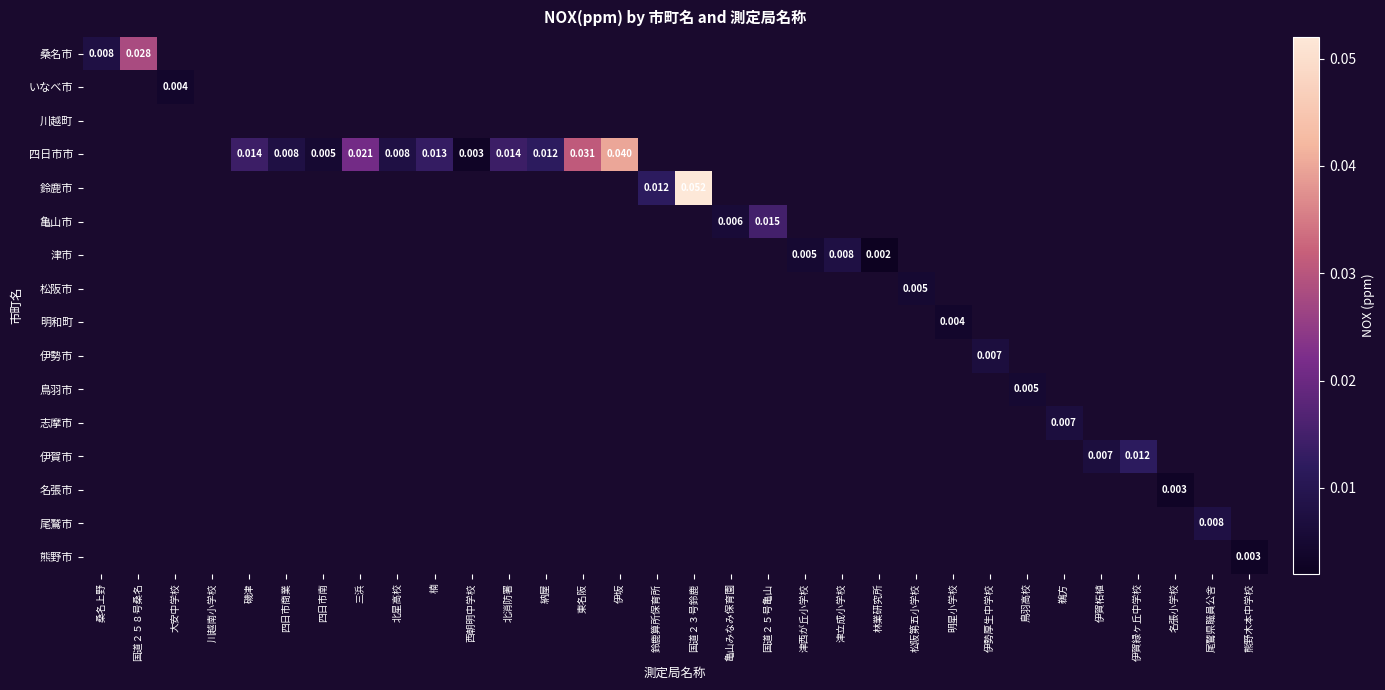

What is the greatest value displayed?

0.1